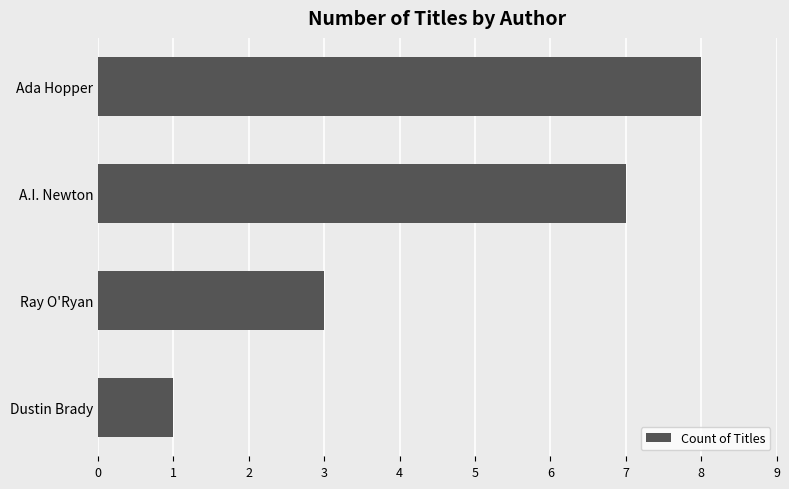

How many bars are there in total?

4